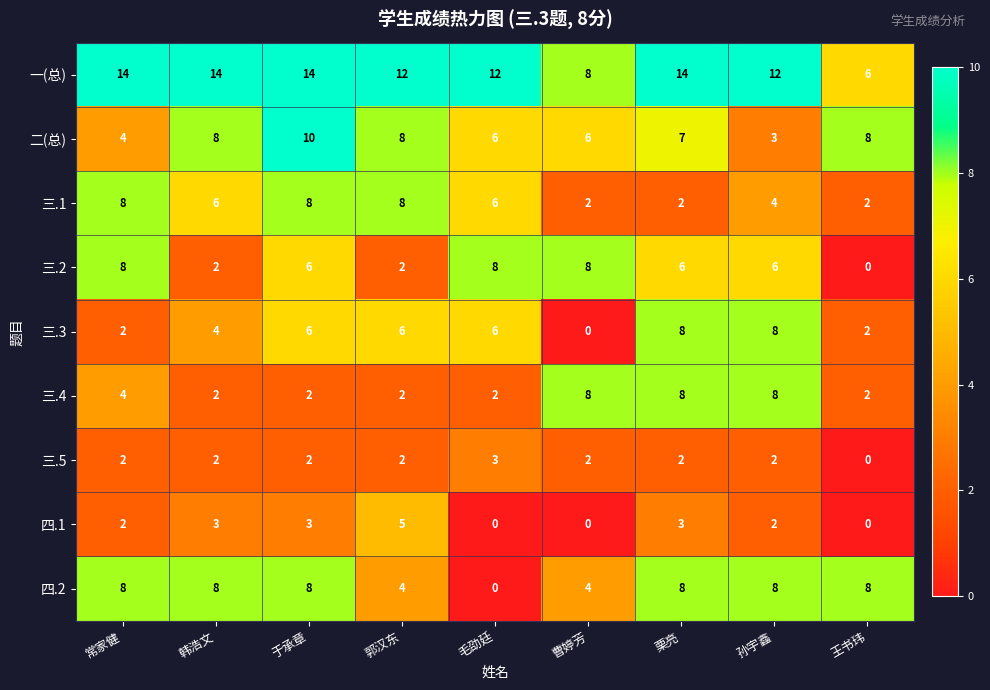

Which series has the largest total across all categories?

一(总)